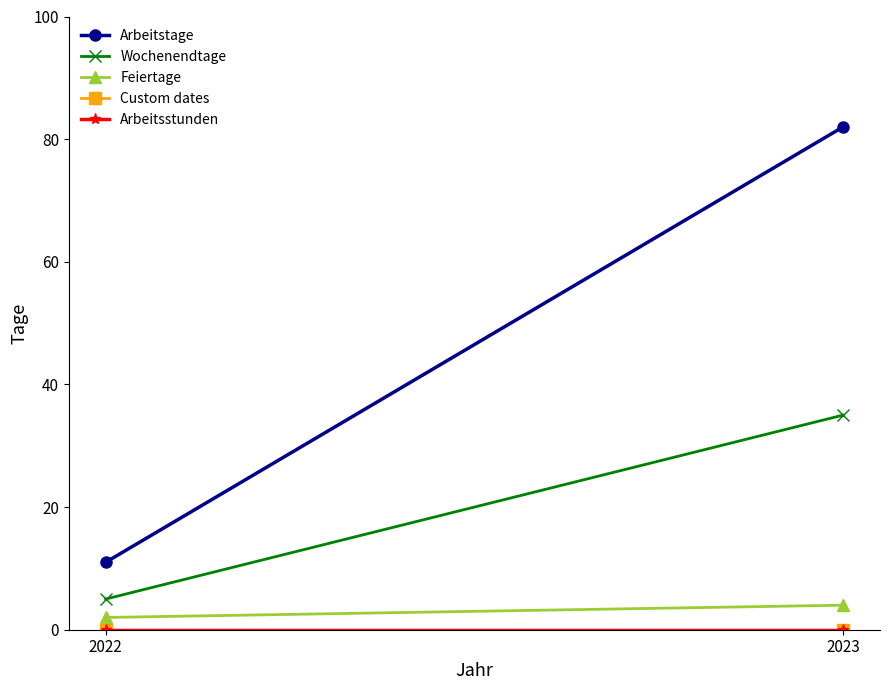

What is the minimum value for Arbeitstage?

11